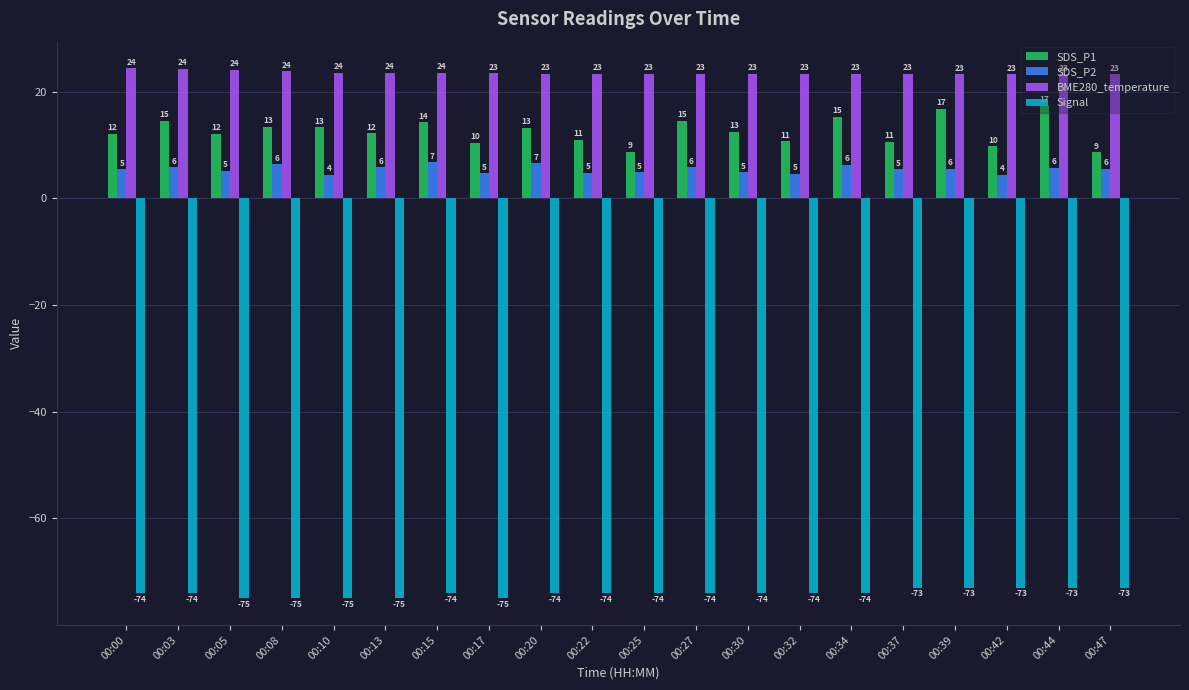

Between 00:32 and 00:44, which series saw the biggest shift?

SDS_P1